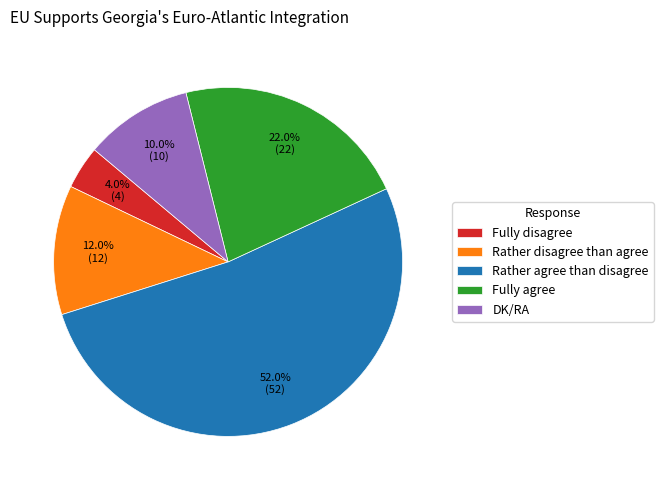

How much of the chart is everything except Rather agree than disagree?

48.0%